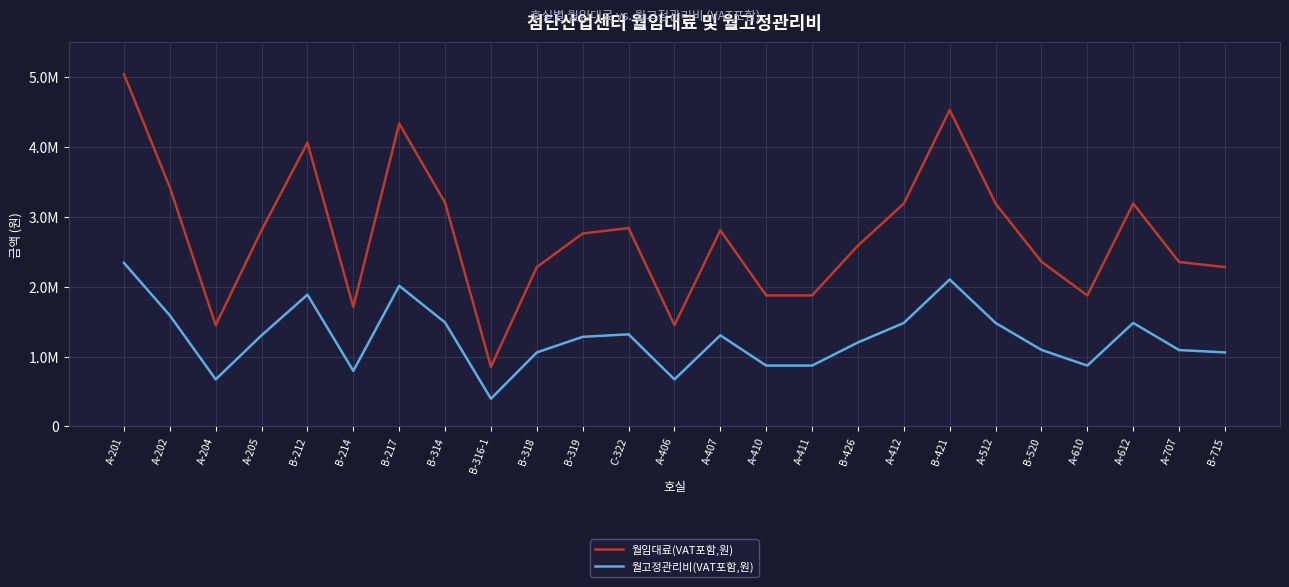

True or false: 월임대료(VAT포함,원) and 월고정관리비(VAT포함,원) cross at least once.

False